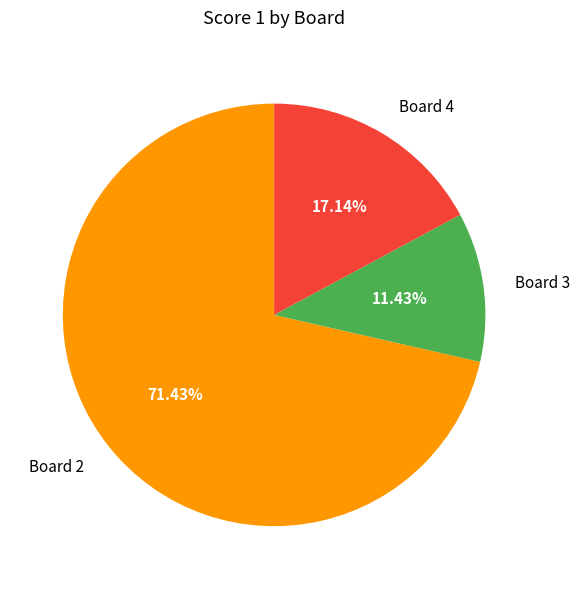

Combined, do Board 4 and Board 2 account for over 50%?

Yes